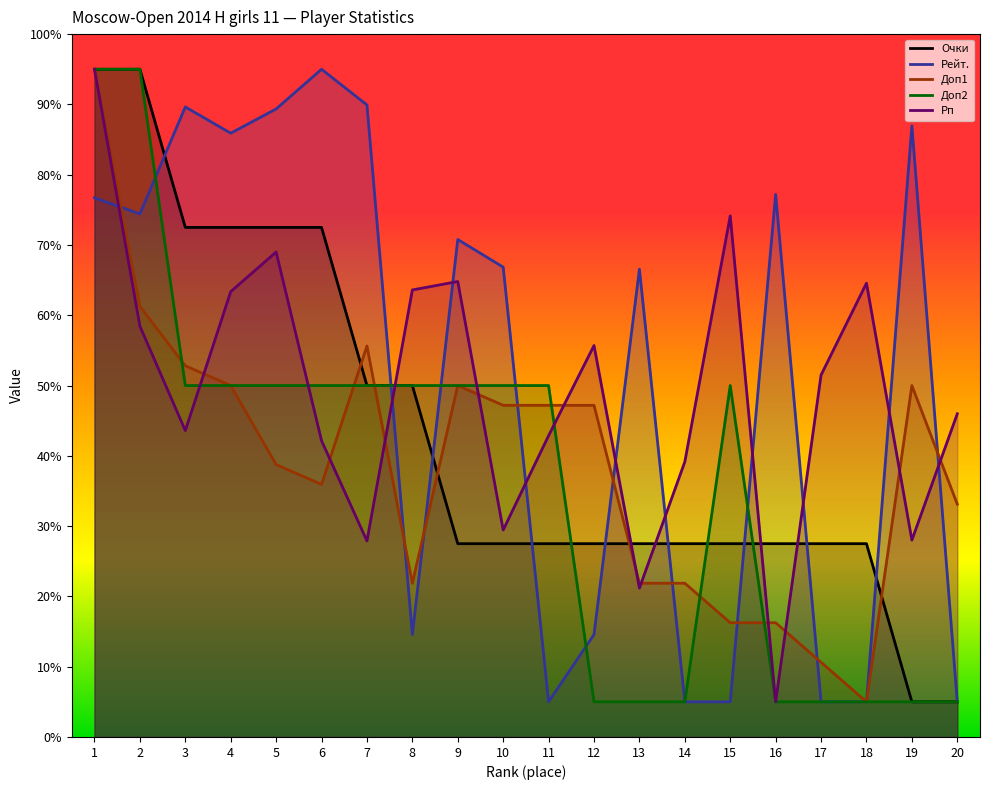

How many interior local peaks does the Рейт. series have?

6